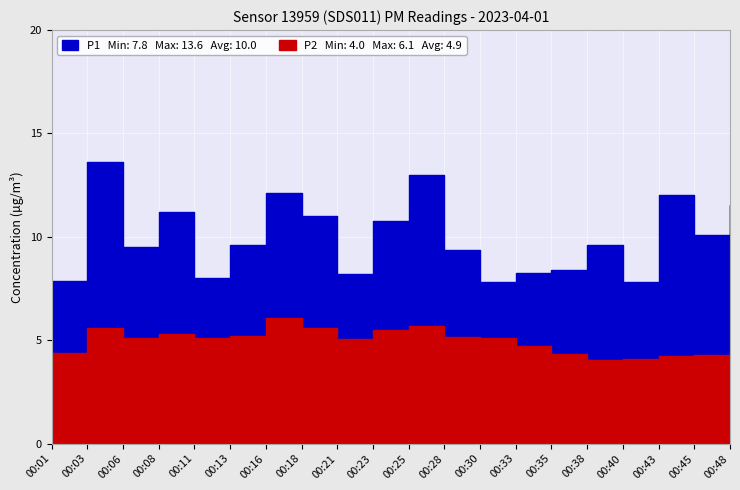

Reading left to right, list all the values displayed in this chart.

P1: 7.9	13.6	9.5	11.2	8.0	9.6	12.1	11.0	8.2	10.8	13.0	9.4	7.8	8.2	8.4	9.6	7.8	12.0	10.1	11.5
P2: 4.4	5.6	5.1	5.3	5.1	5.2	6.1	5.6	5.1	5.5	5.7	5.2	5.1	4.7	4.3	4.0	4.1	4.2	4.3	4.4